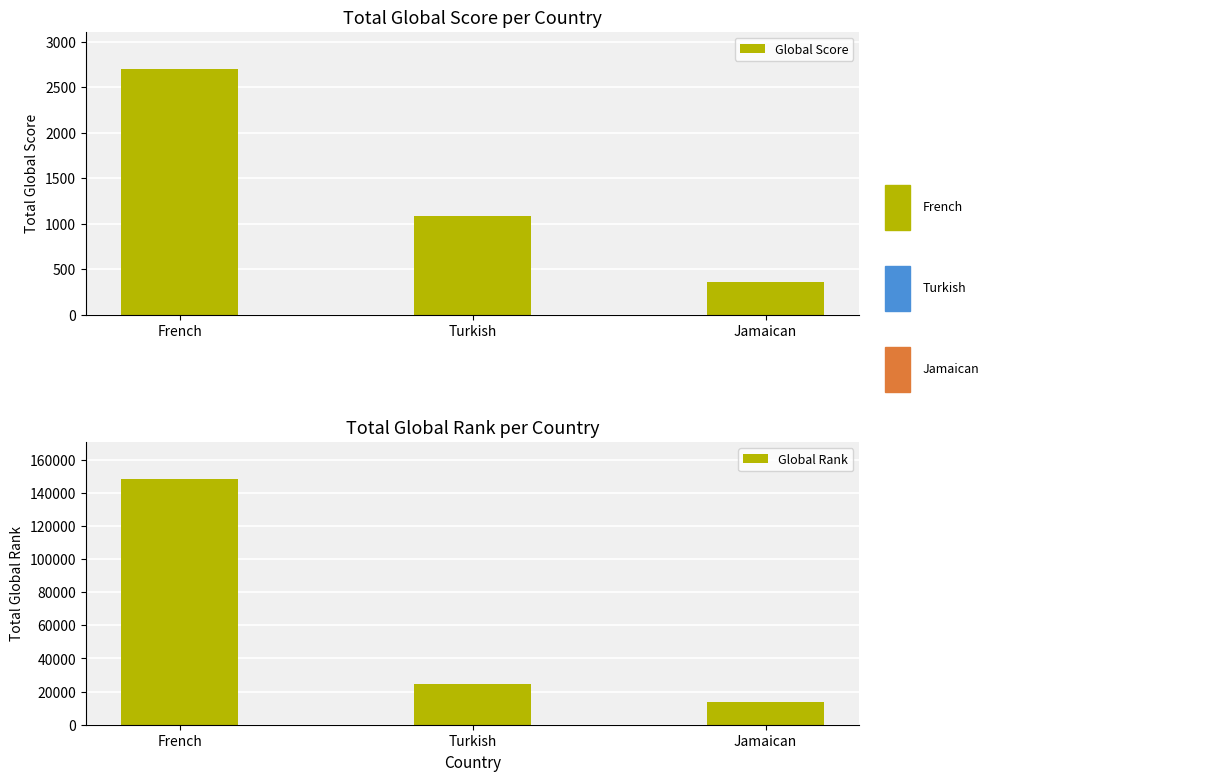

Reading right to left, what are all the values shown in this chart?

Global Score: Jamaican=356	Turkish=1080	French=2706
Global Rank: Jamaican=13571	Turkish=24448	French=148506